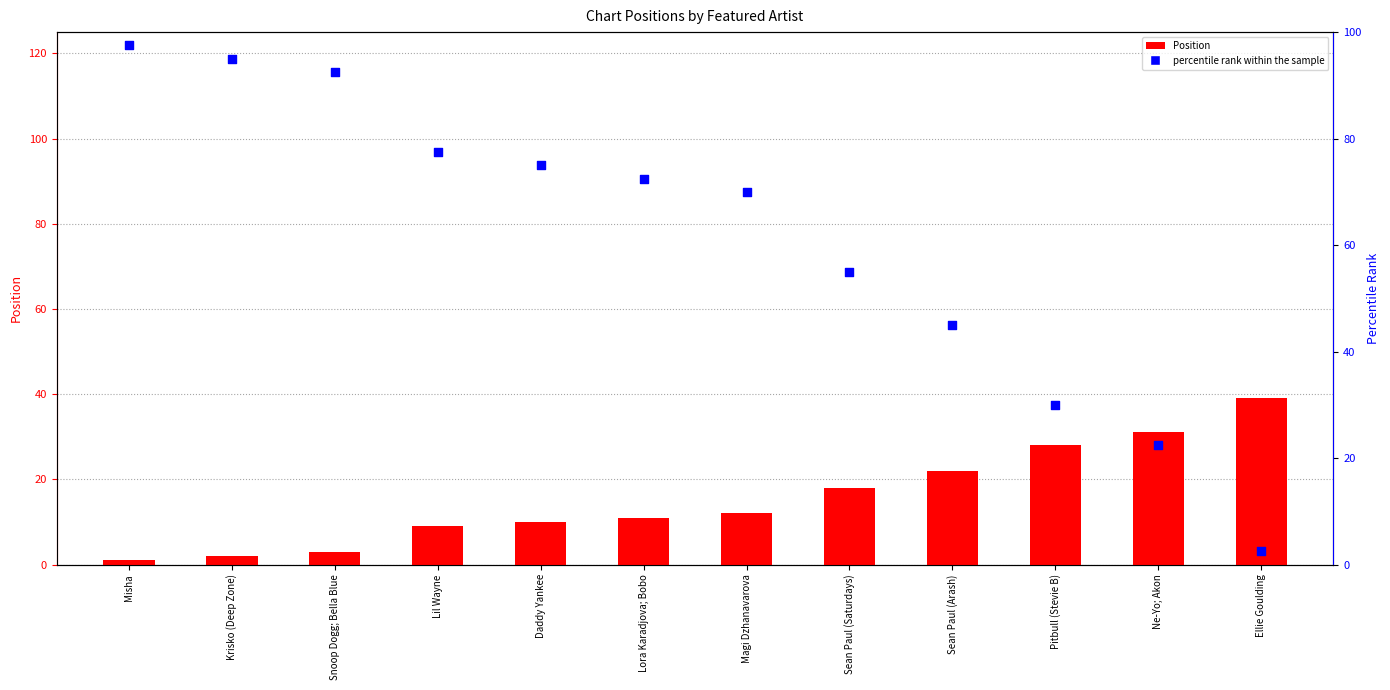

At which category is the sum across all series the highest?

Misha